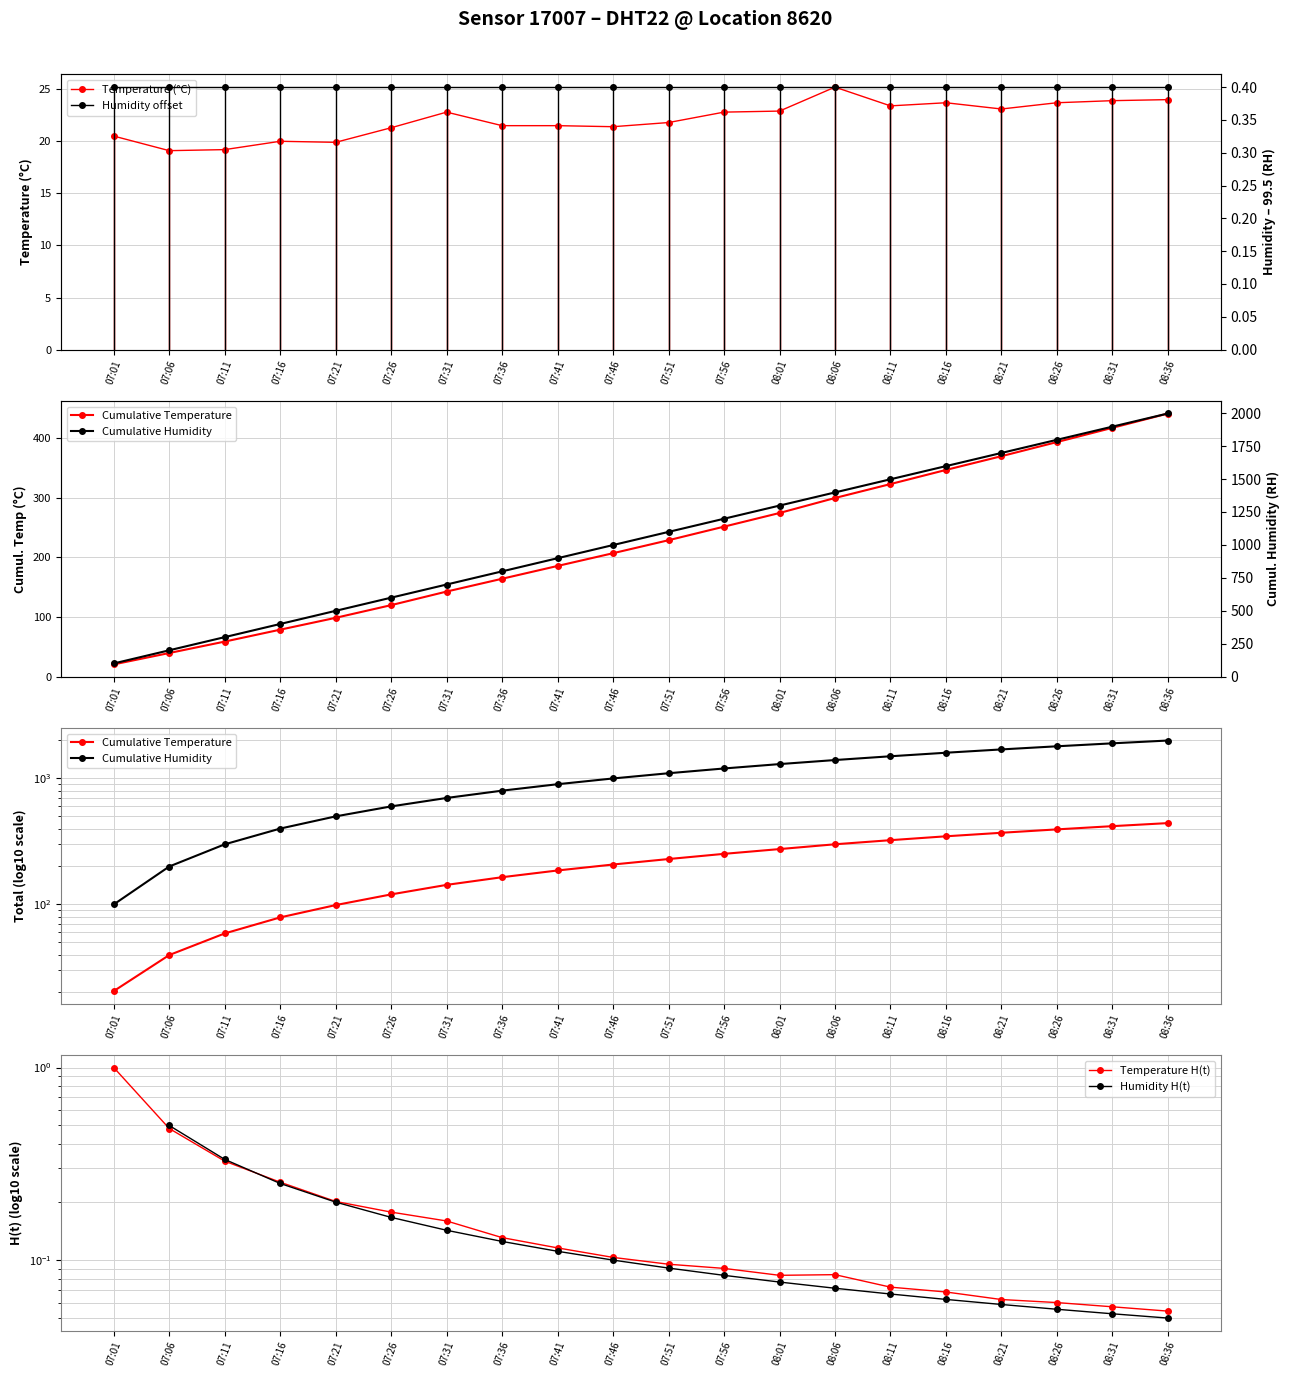

What is the total value across all series at 08:16?

1969.6